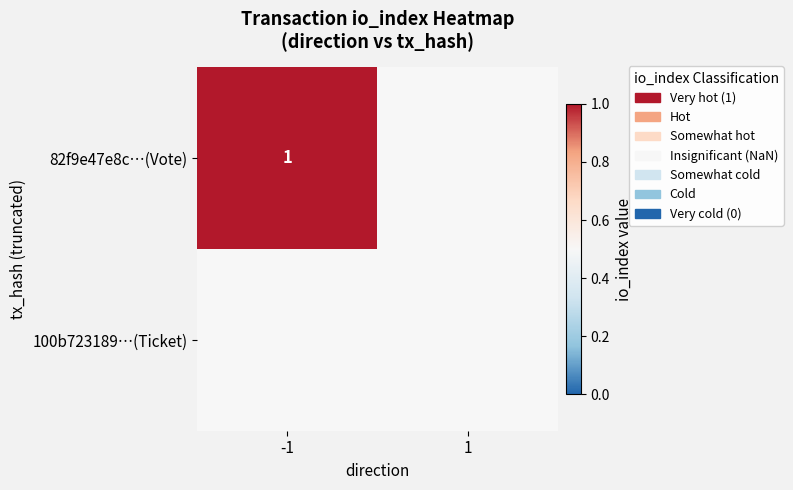

The value of 100b723189024b83105a9da23bf839c2de7f214 at io_index is -1. True or false?

False